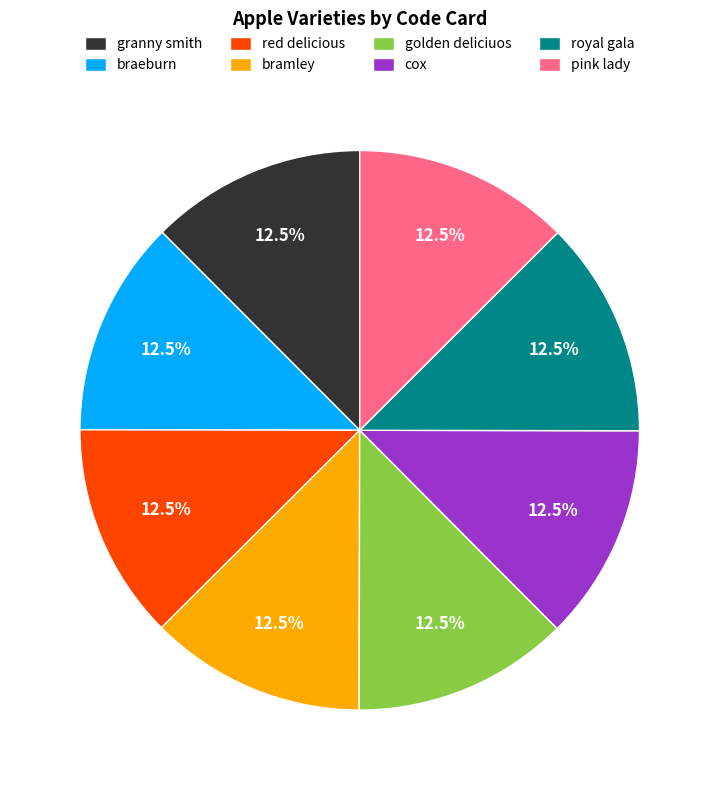

Combined, do golden deliciuos and granny smith account for over 50%?

No